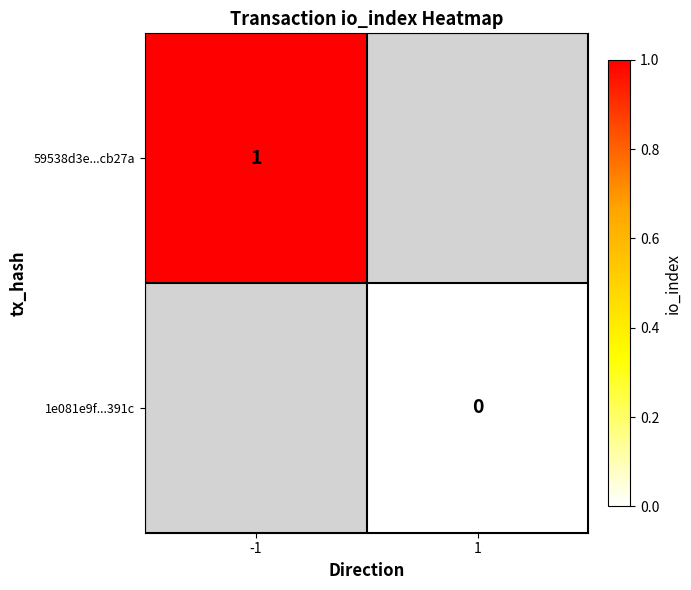

The 59538d3e...cb27a series shows 1 at -1. True or false?

True